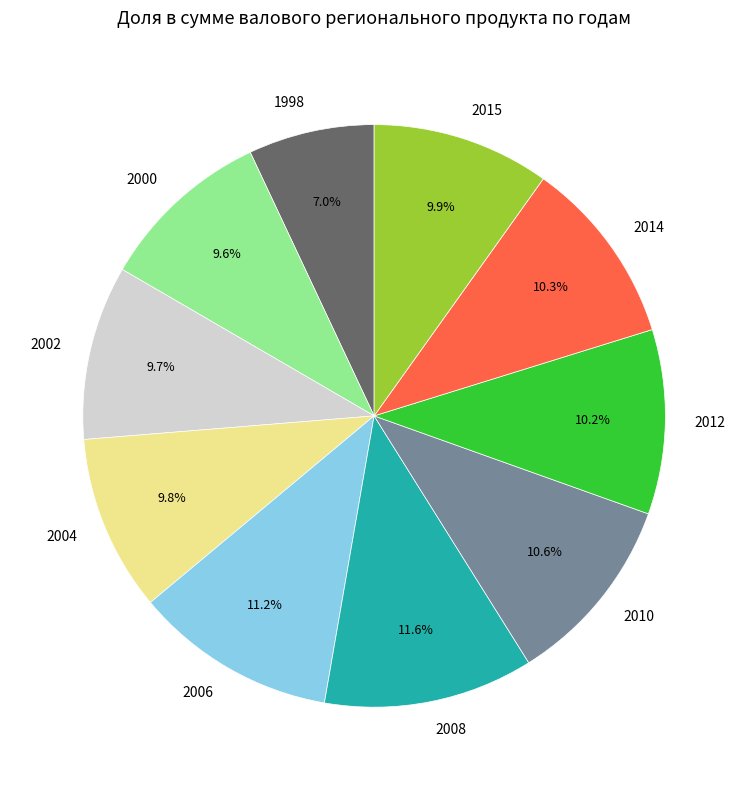

Between 2006 and 2010, which is larger?

2006